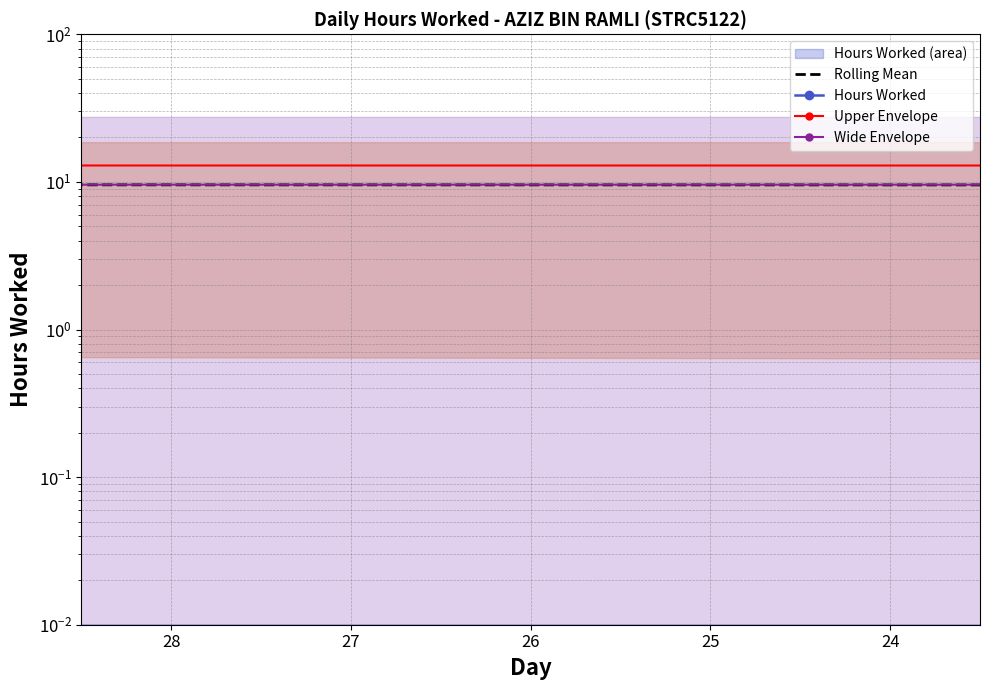

Which category has the highest value in the Wide Envelope series?

28